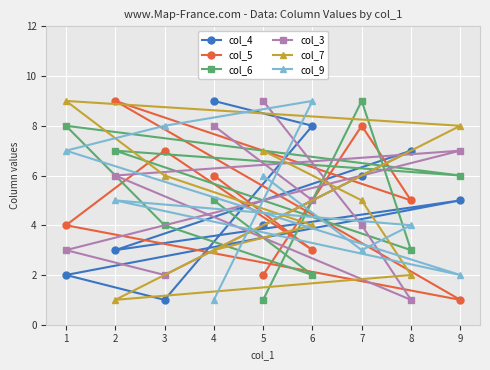

How many lines are shown in the chart?

6